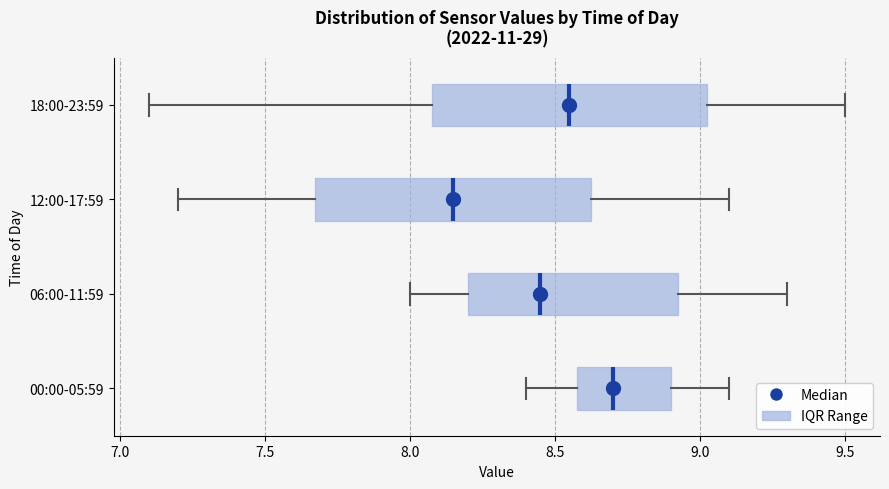

Which box has the furthest to the left median line?

12:00-17:59